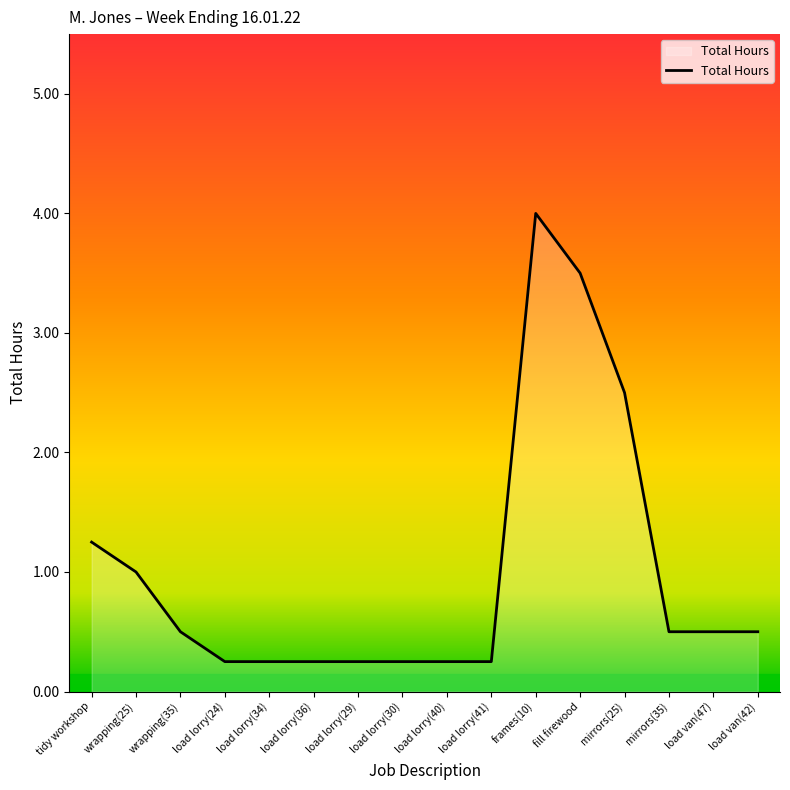

Which category has the highest value across all series?

frames(10)